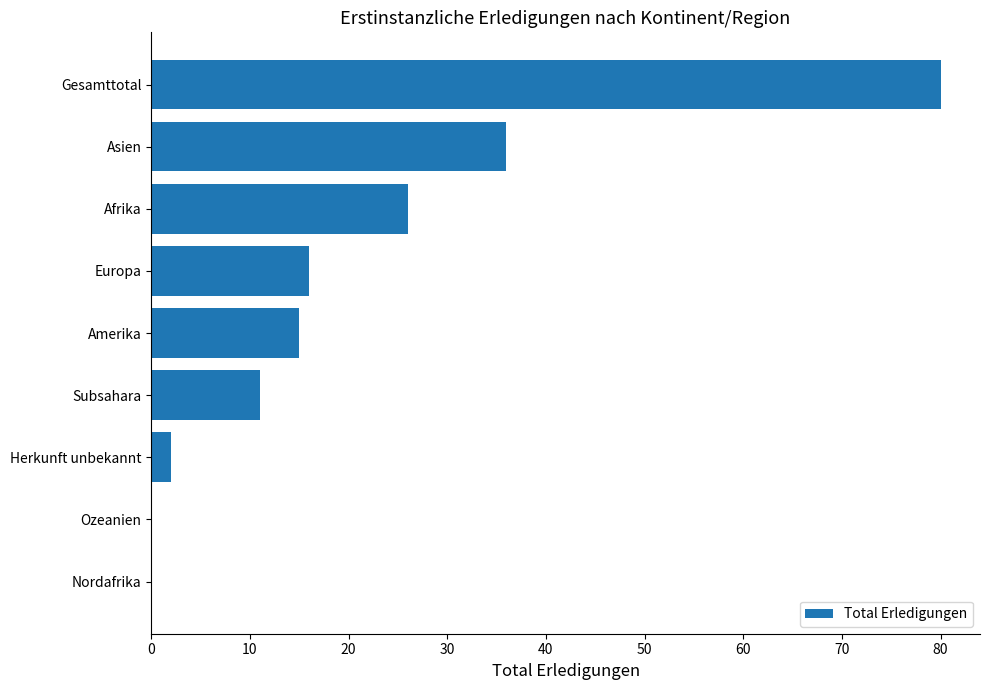

How many distinct data groups are displayed?

1